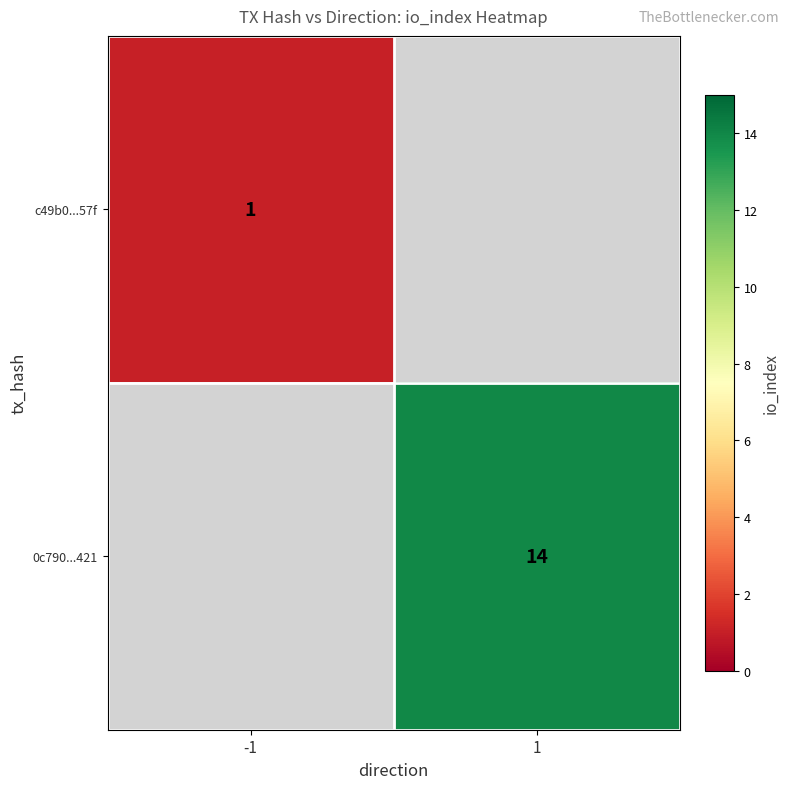

True or false: c49b0...57f has a value of 1.0 at -1.

True